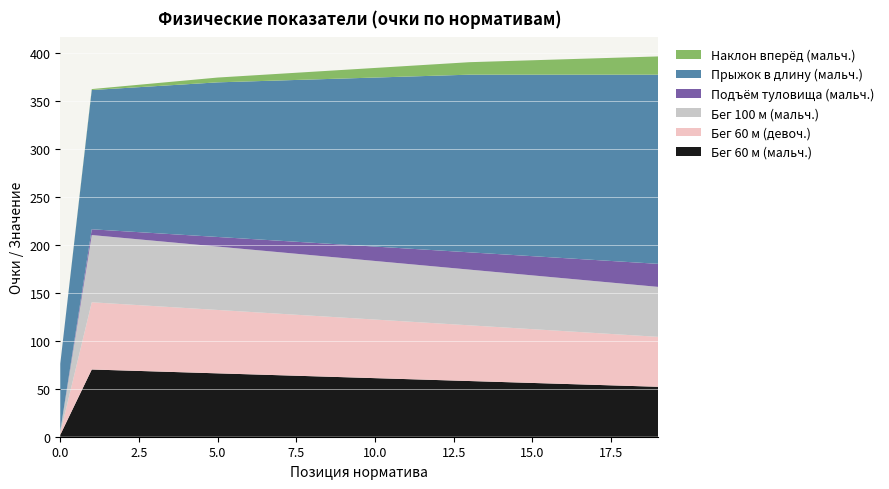

Reading right to left, what are all the values shown in this chart?

Бег 60 м (мальч.): 52	53	54	55	56	57	58	59	60	61	62	63	64	65	66	67	68	69	70	2
Бег 60 м (девоч.): 52	53	54	55	56	57	58	59	60	61	62	63	64	65	66	67	68	69	70	2
Бег 100 м (мальч.): 52	53	54	55	56	57	58	59	60	61	62	63	64	65	66	67	68	69	70	2
Подъём туловища (мальч.): 24	23	22	21	20	19	18	17	16	15	14	13	12	11	10	9	8	7	6	0
Прыжок в длину (мальч.): 197	195	193	191	189	187	185	182	179	176	173	170	167	164	161	157	153	149	145	70
Наклон вперёд (мальч.): 19	18	17	16	15	14	13	12	11	10	9	8	7	6	5	4	3	2	1	0